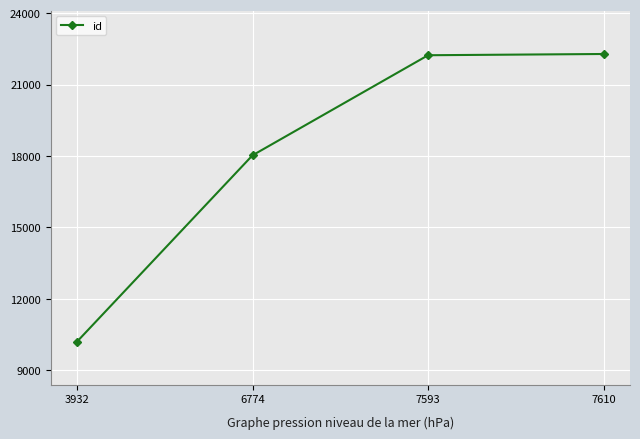

The chart shows a value of 7066 at 6774. True or false?

False